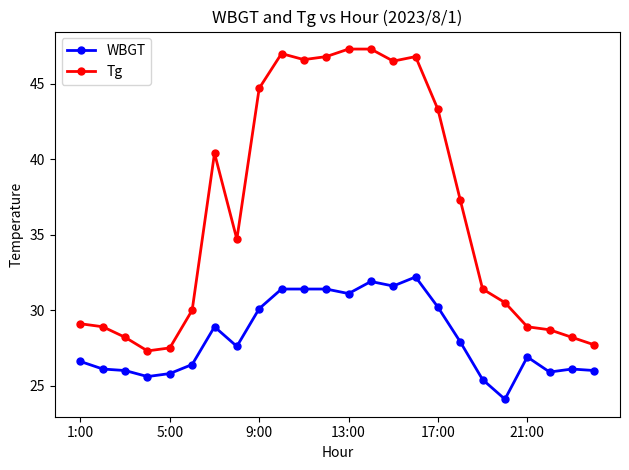

How many lines are shown in the chart?

2